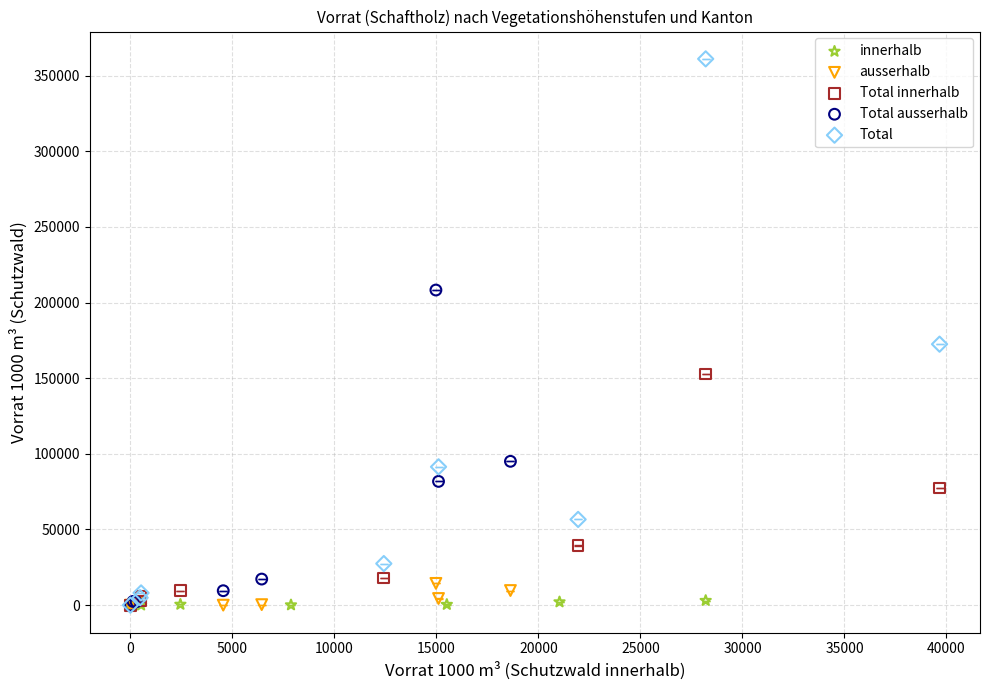

Which series contains the highest Y value?

Total